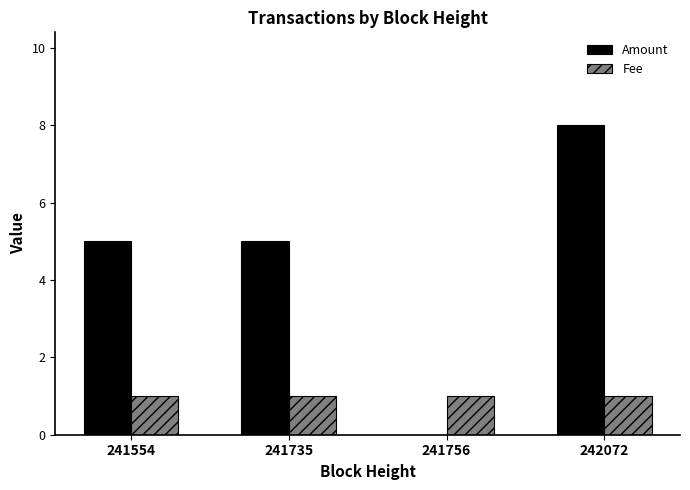

Which series has the largest total across all categories?

Amount